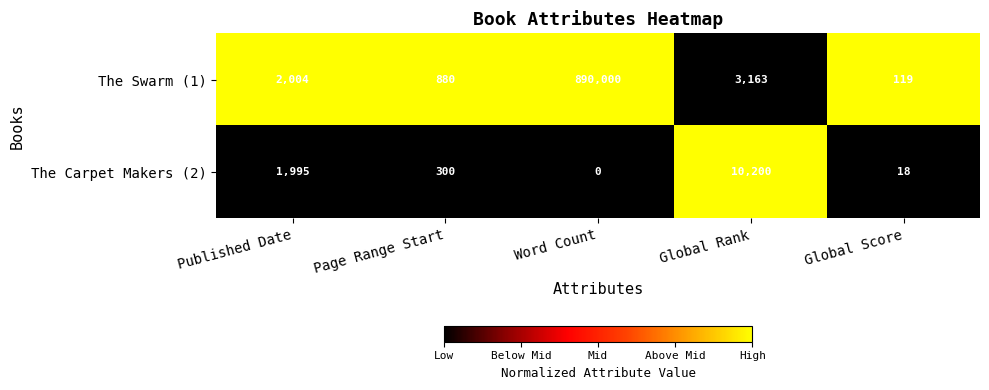

What is the sum of all The Carpet Makers (2) values?

12513